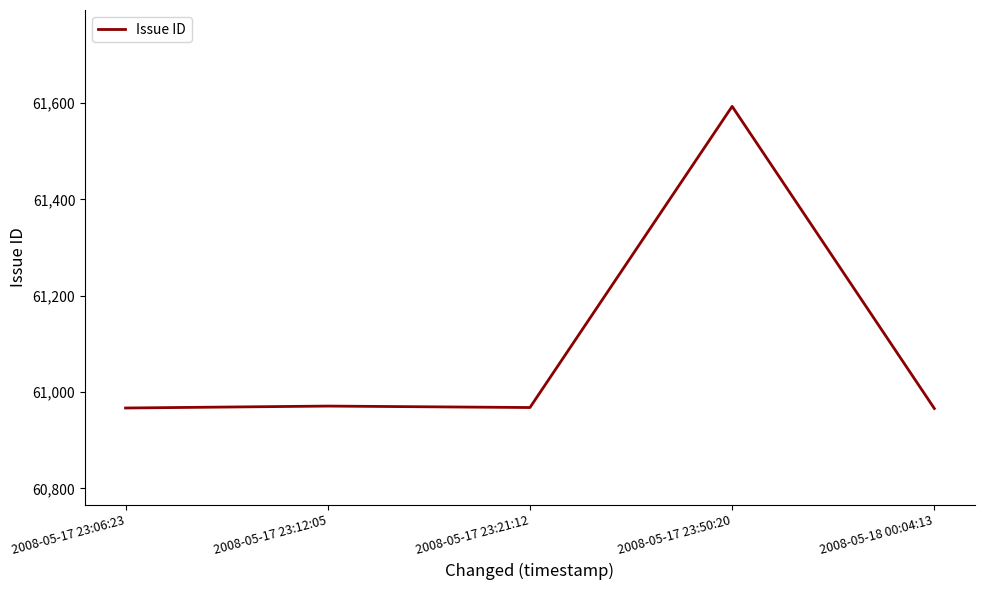

What is the sum of the values at 2008-05-18 00:04:13 and 2008-05-17 23:50:20?

122559